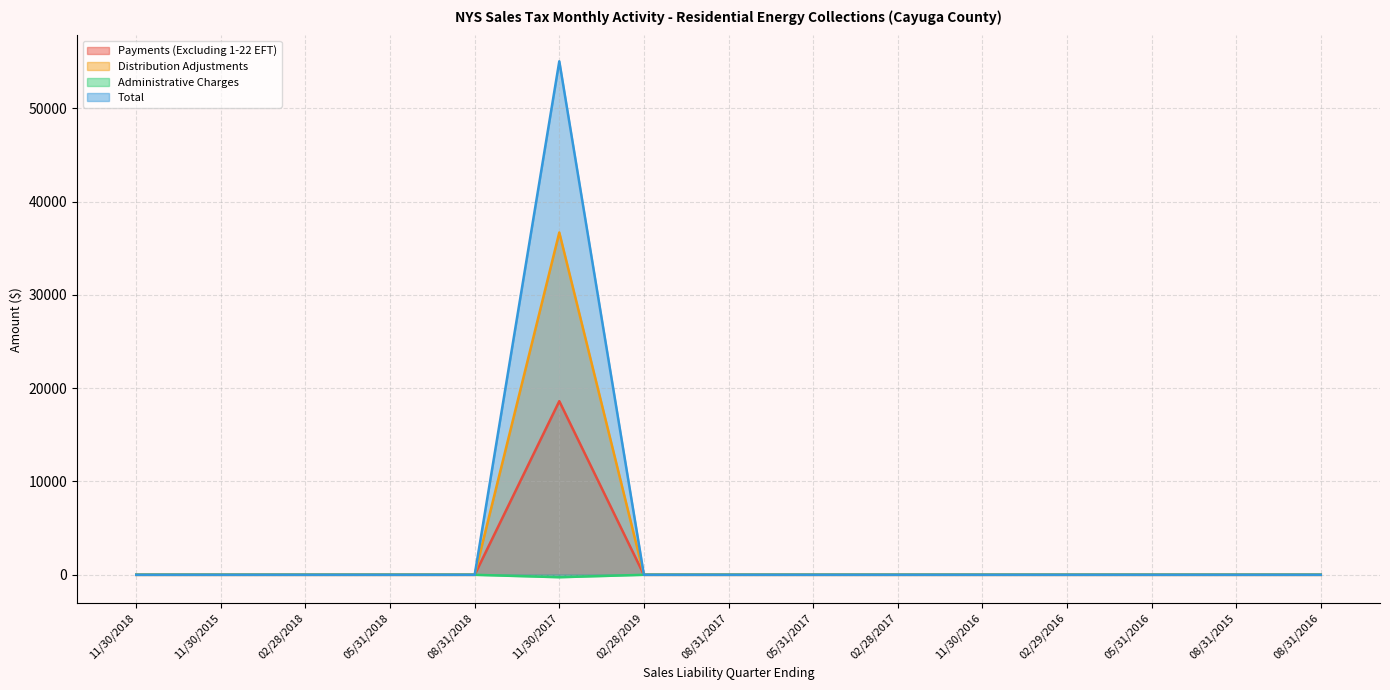

What is the difference between the maximum and minimum values in the Payments (Excluding 1-22 EFT) series?

18605.3